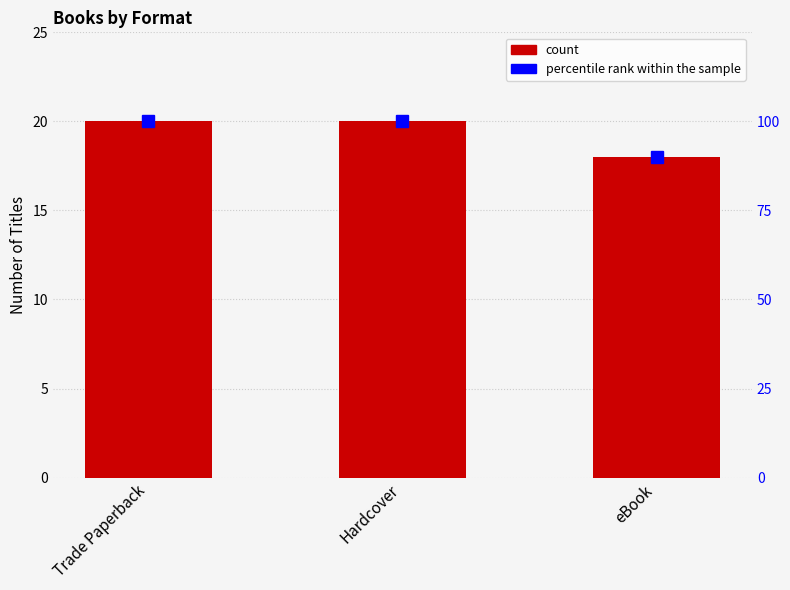

Rank the series by their maximum value, from highest to lowest.

percentile rank within the sample, count